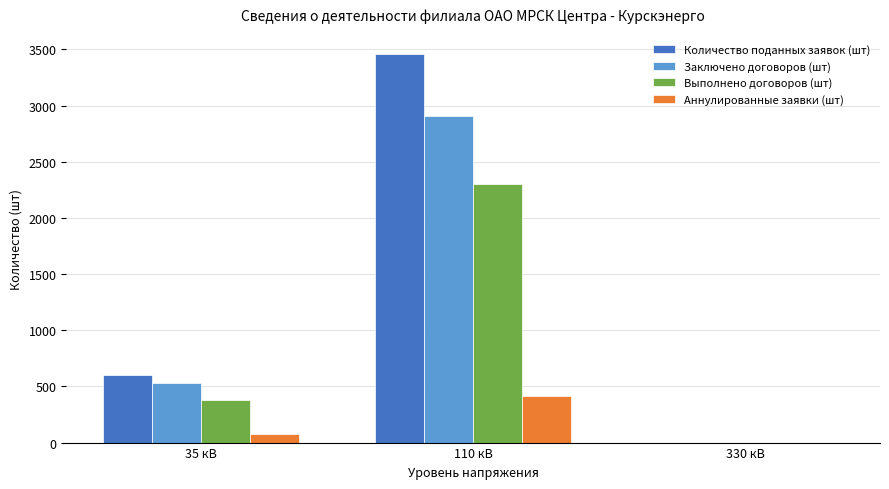

What is the maximum value for Аннулированные заявки (шт)?

419